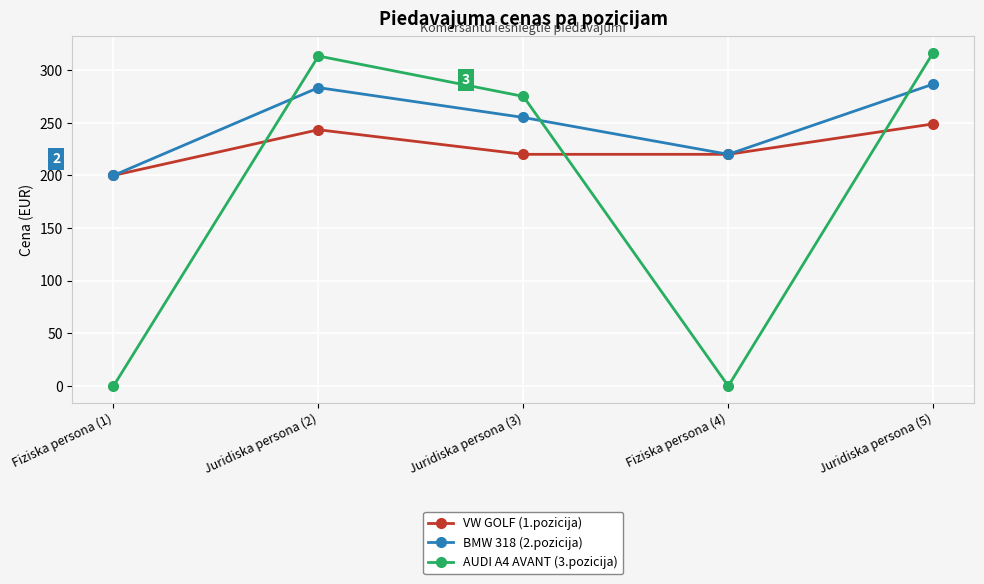

True or false: VW GOLF (1.pozicija) has a value of 220.0 at Fiziska persona (4).

True